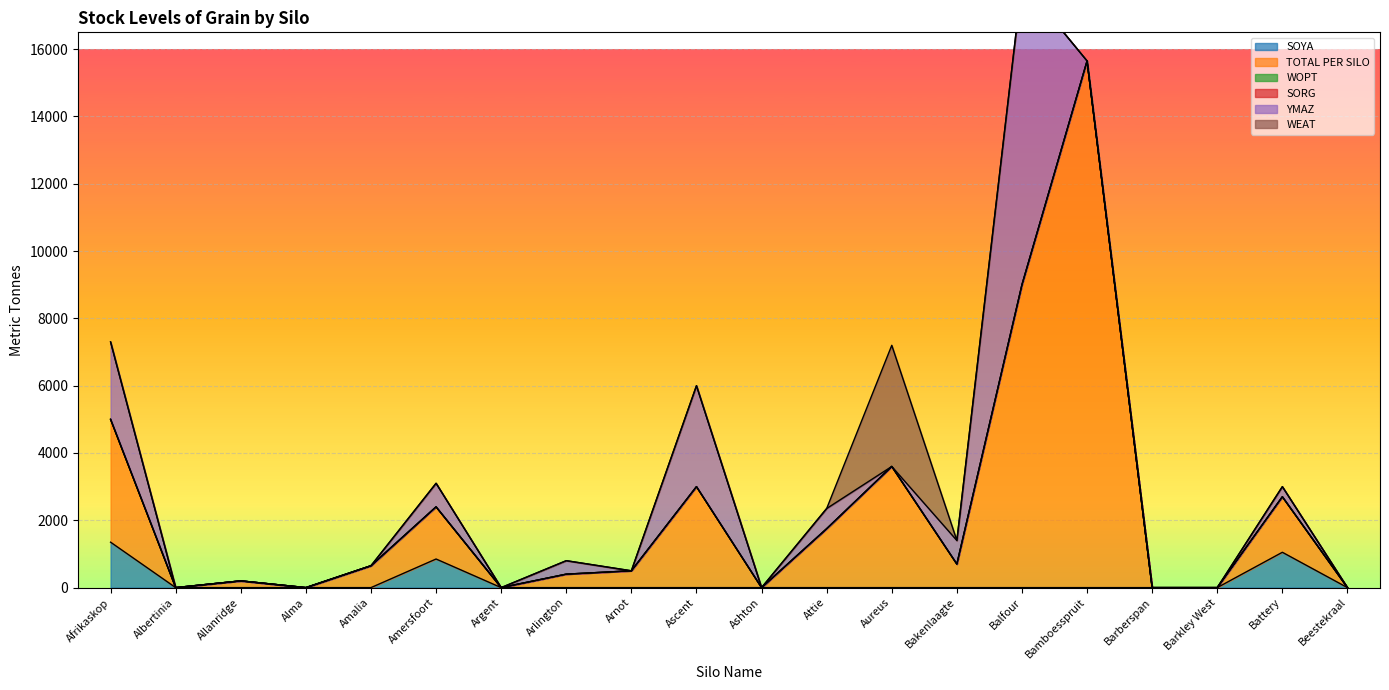

What is the maximum value for SOYA?

1350